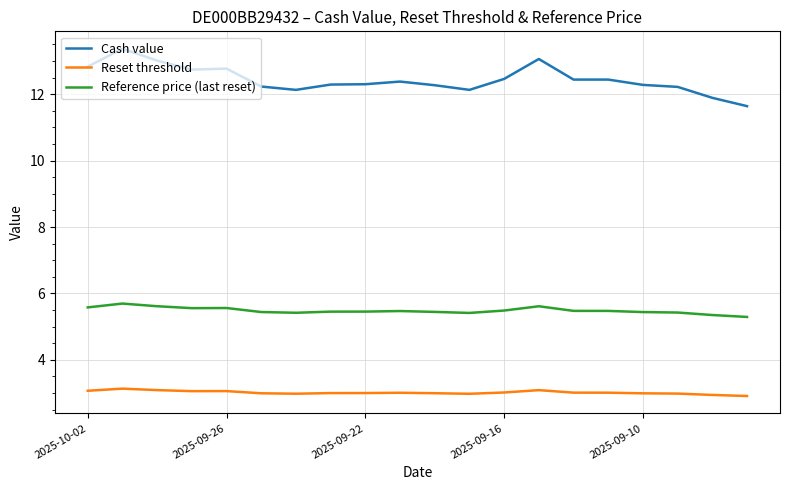

Which series has the largest range (max minus min)?

Cash value